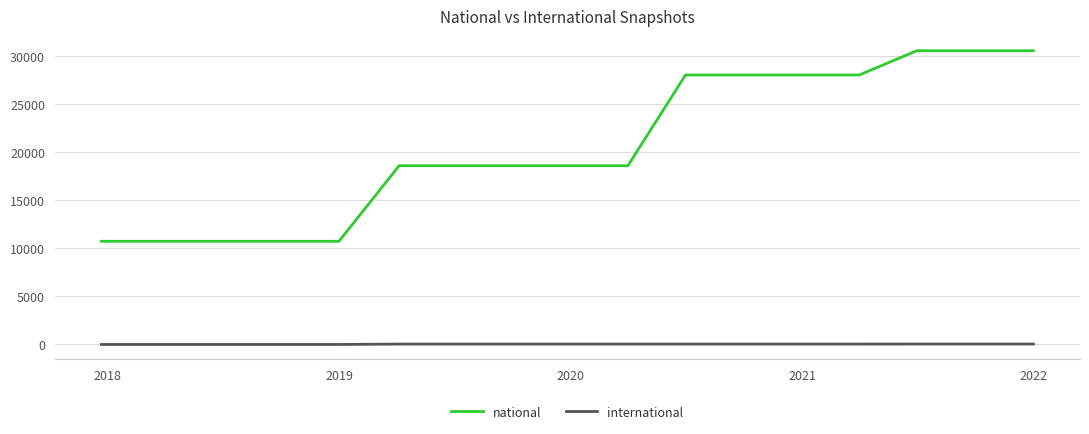

Which series has the largest total across all categories?

national